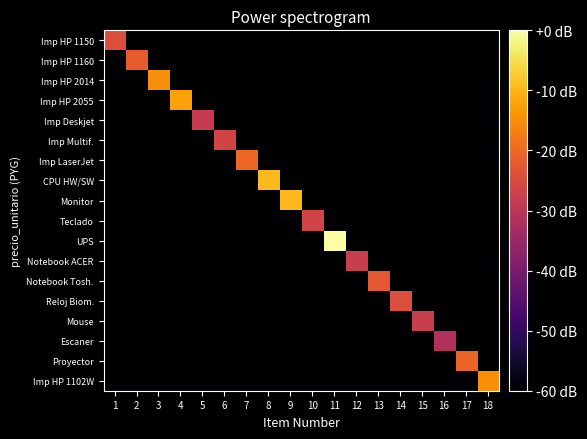

Between 8 and 11, which is larger?

8